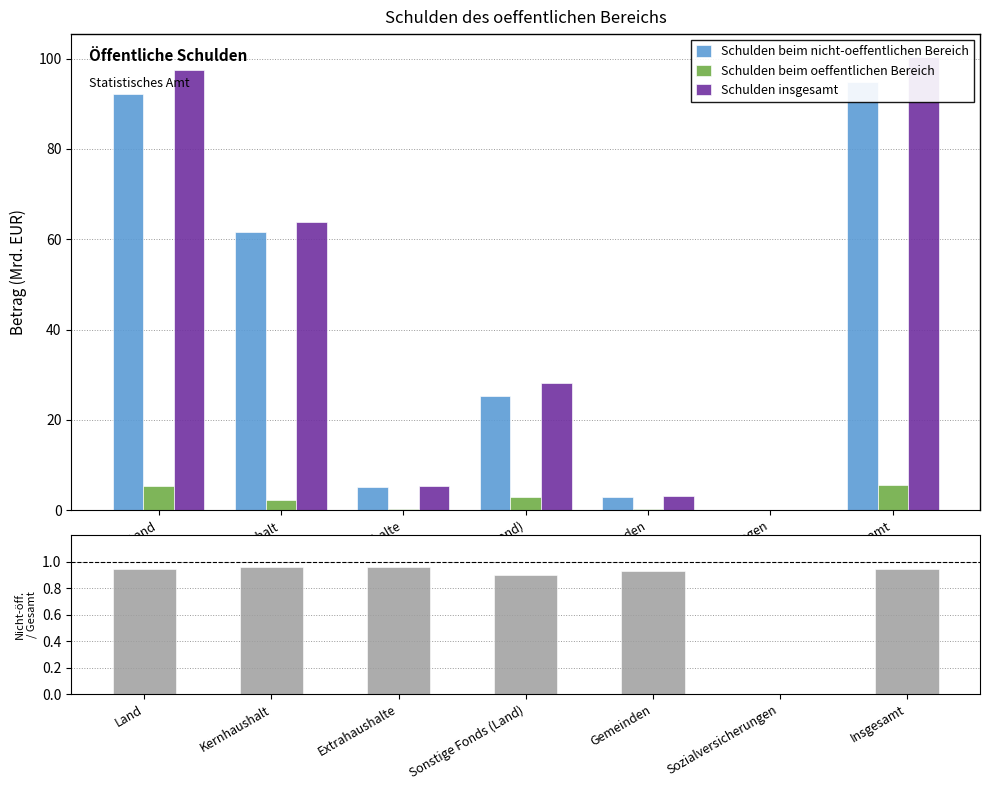

At which label is Nicht-öff. / Gesamt closest to 0?

Sozialversicherungen